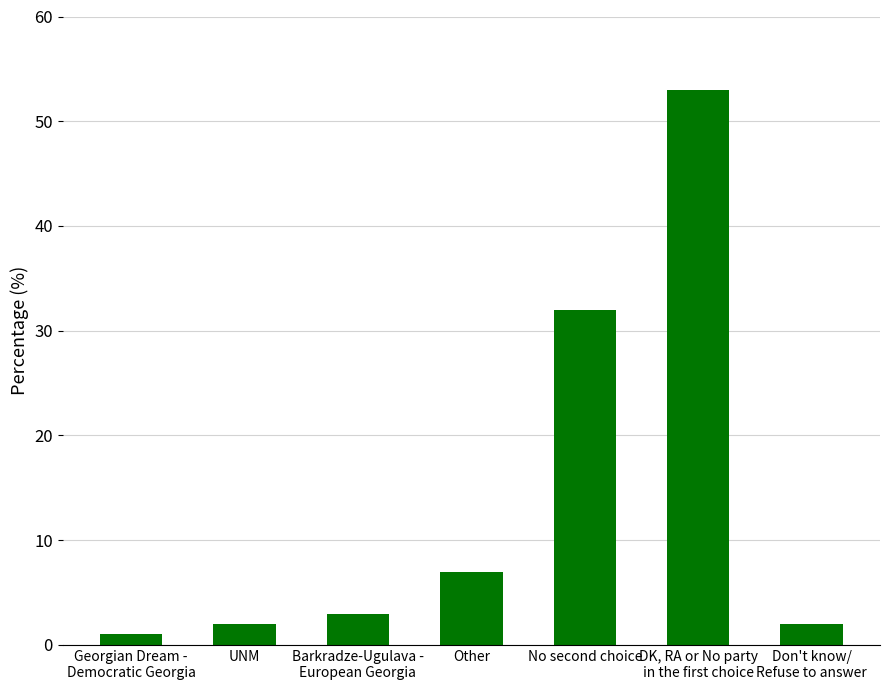

At which label is the value closest to 27?

No second choice